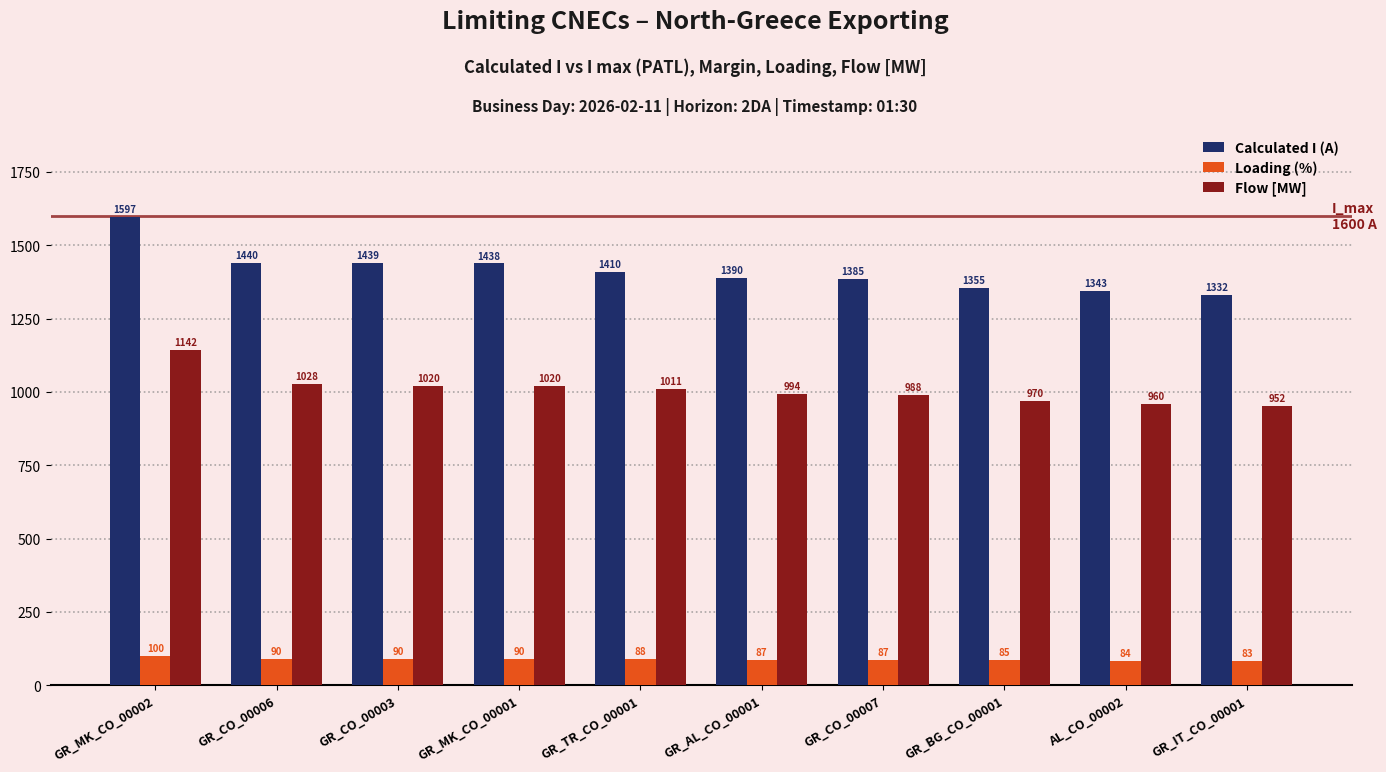

What is the label of the 2nd bar from the left?

GR_CO_00006